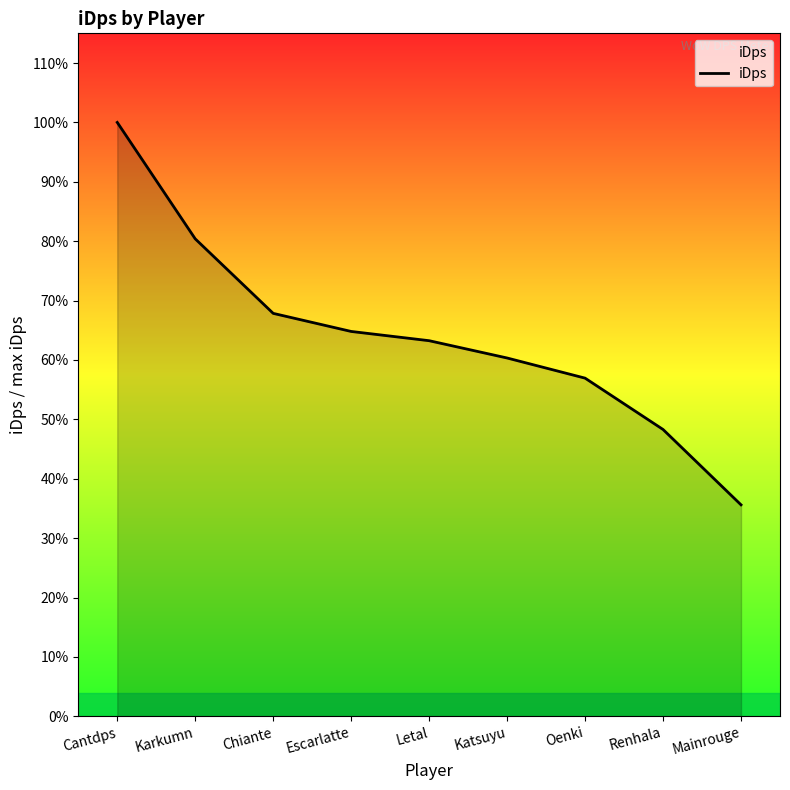

What is the sum of all values?

19513.5